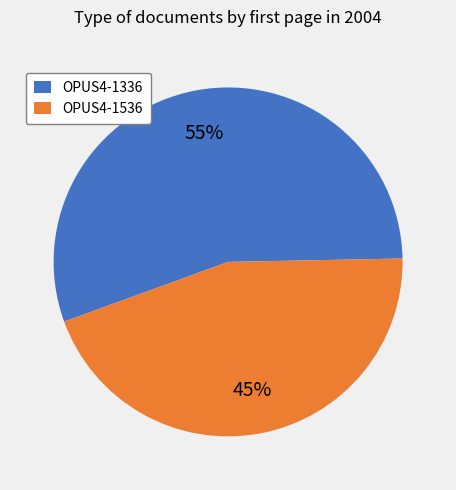

Combined, do OPUS4-1536 and OPUS4-1336 account for over 50%?

Yes